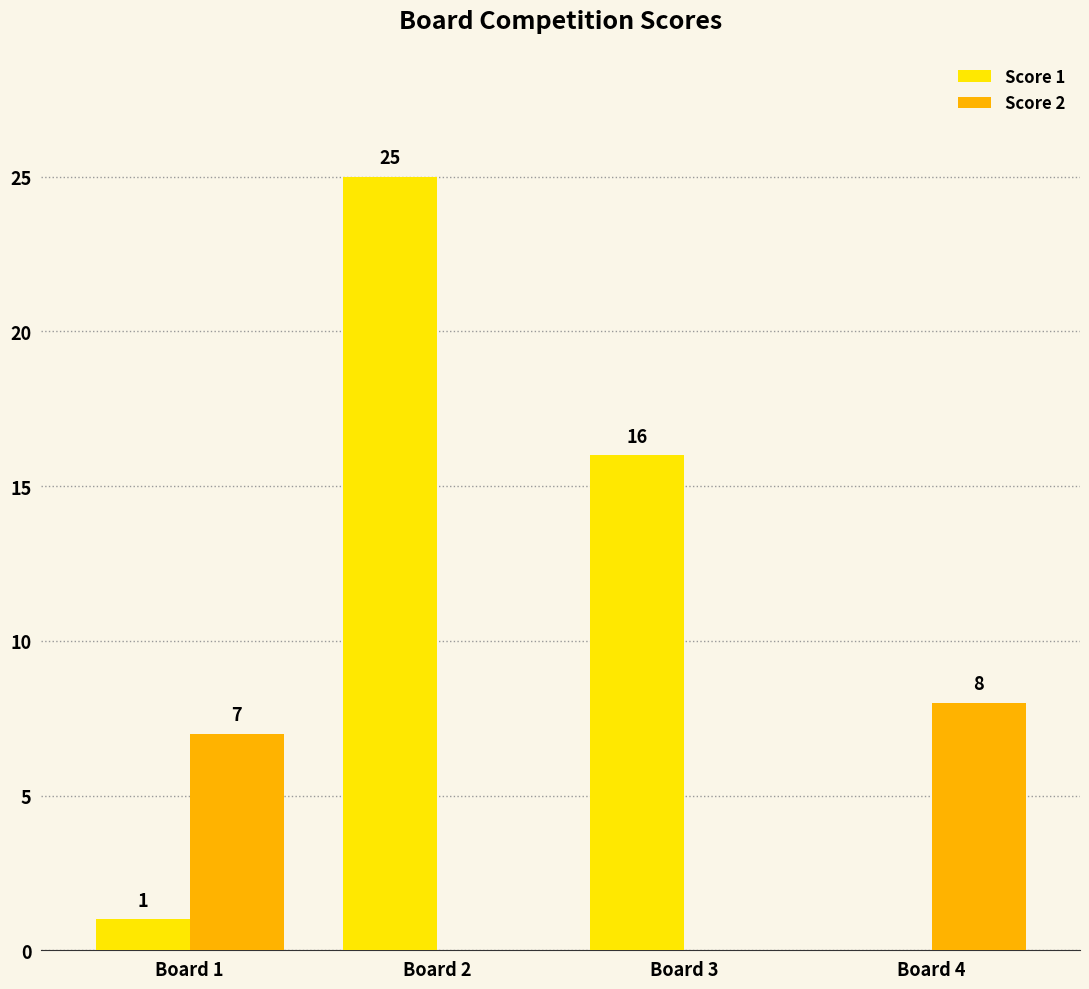

True or false: Score 1 has a value of 2 at Board 1.

False